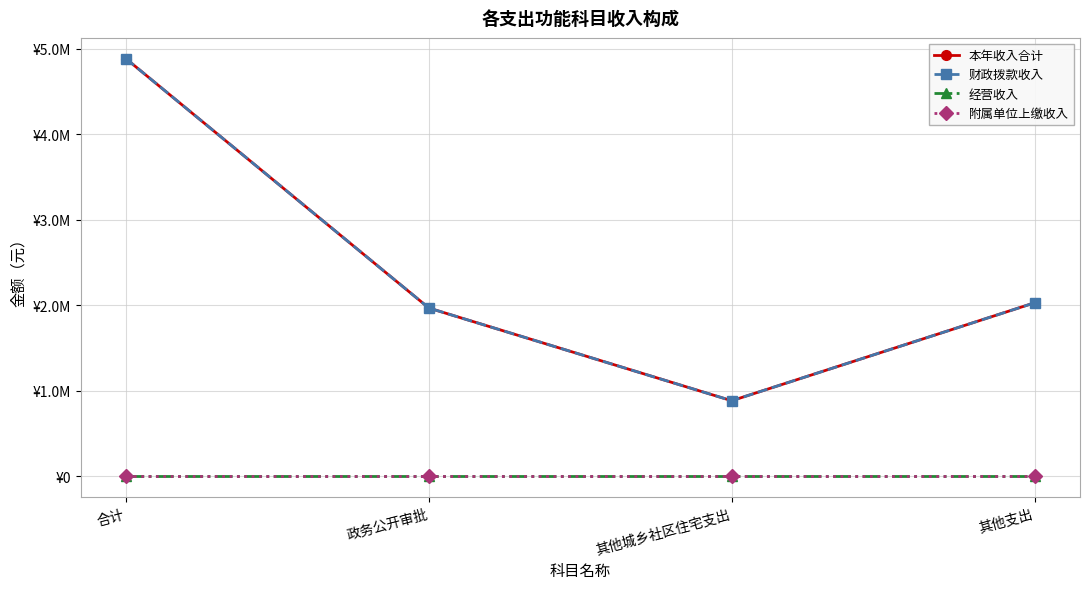

What is the sum of the 财政拨款收入 values at 其他城乡社区住宅支出 and 合计?

5768864.9